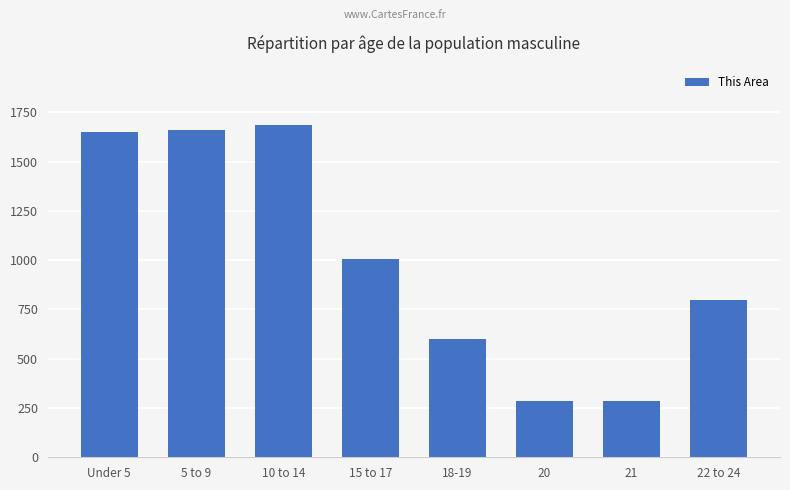

What is the label of the 7th bar from the left?

21